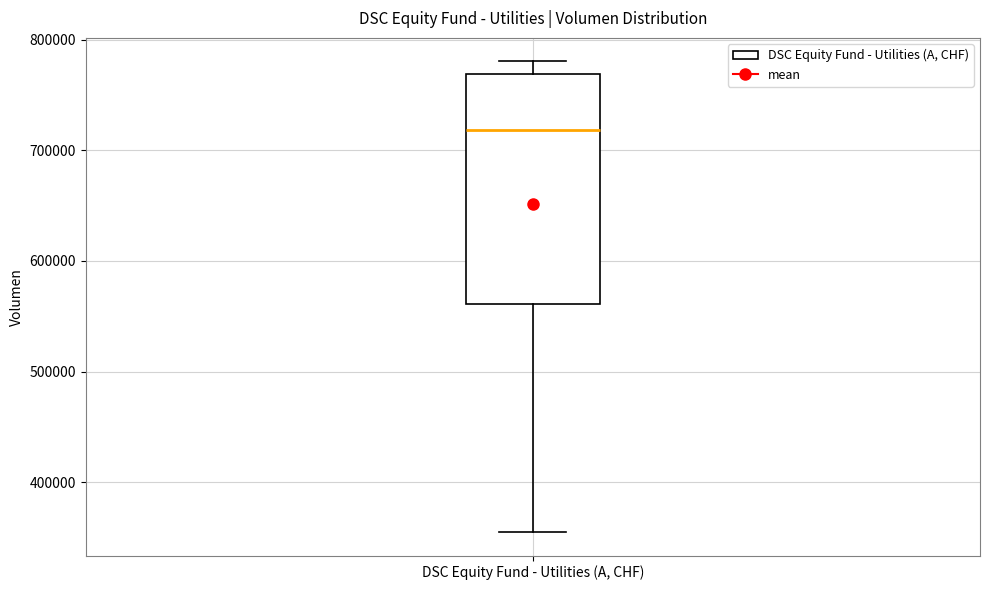

Read this box plot against the y-axis: the position of the median line, the range covered by the box, and the ends of both whiskers. The values are not printed on the chart, so give them approximately, as read against the axis.

median 720000, box 560000 to 770000, whiskers 350000 to 780000